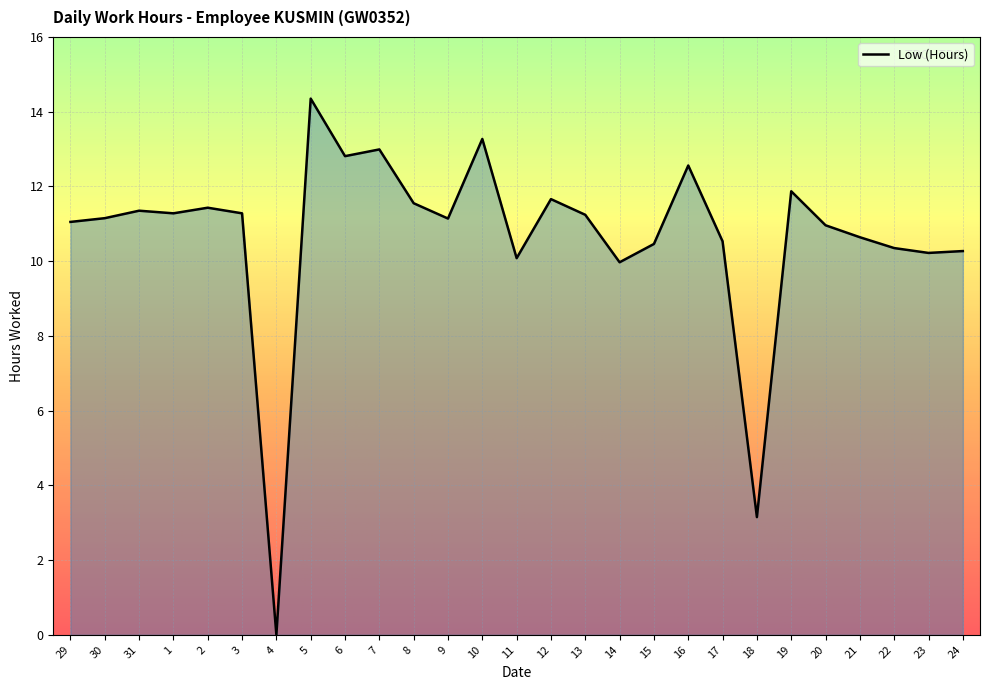

What is the change in value from 8 to 15?

-1.1